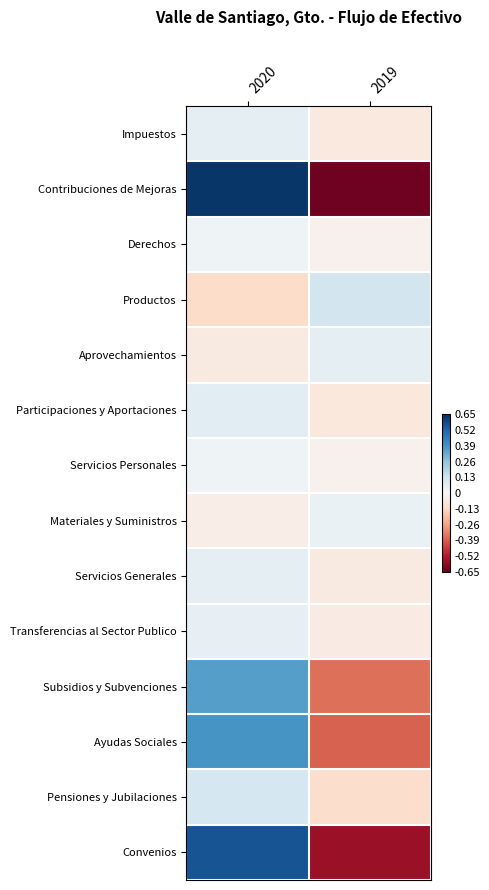

Which label corresponds to the smallest value in the chart?

2019